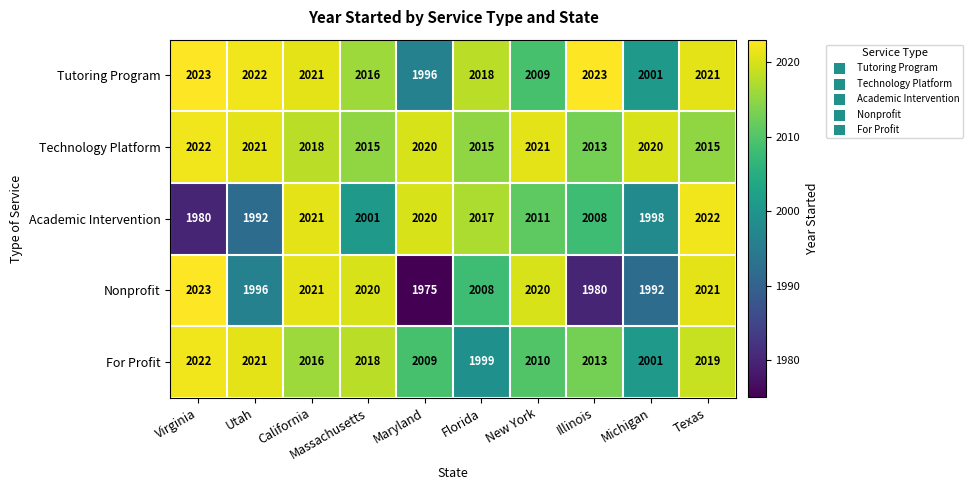

What is the difference between the maximum and second lowest values in the For Profit series?

21